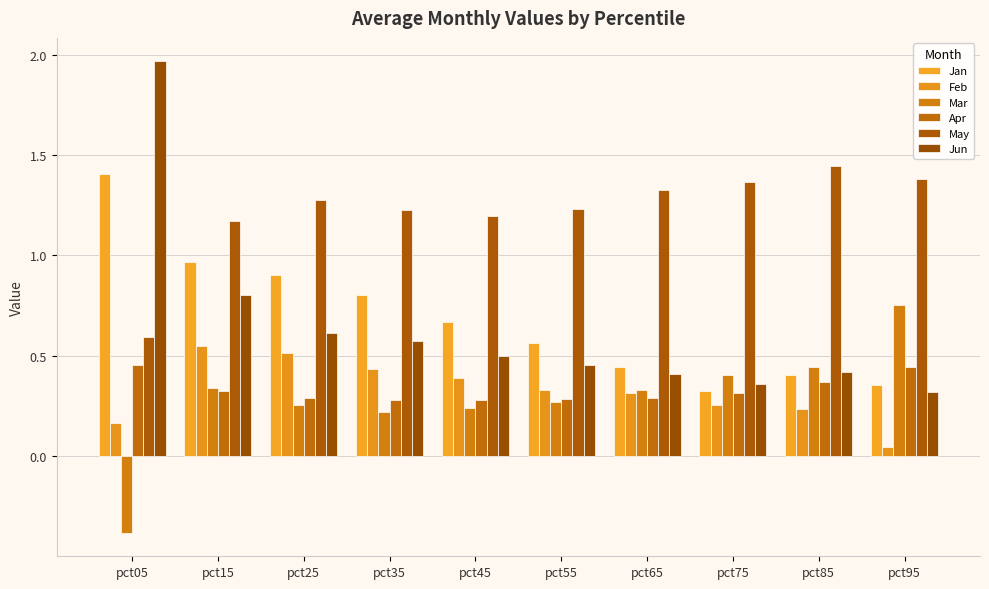

What is the value of the Jan bar at the 8th from the left?

0.3